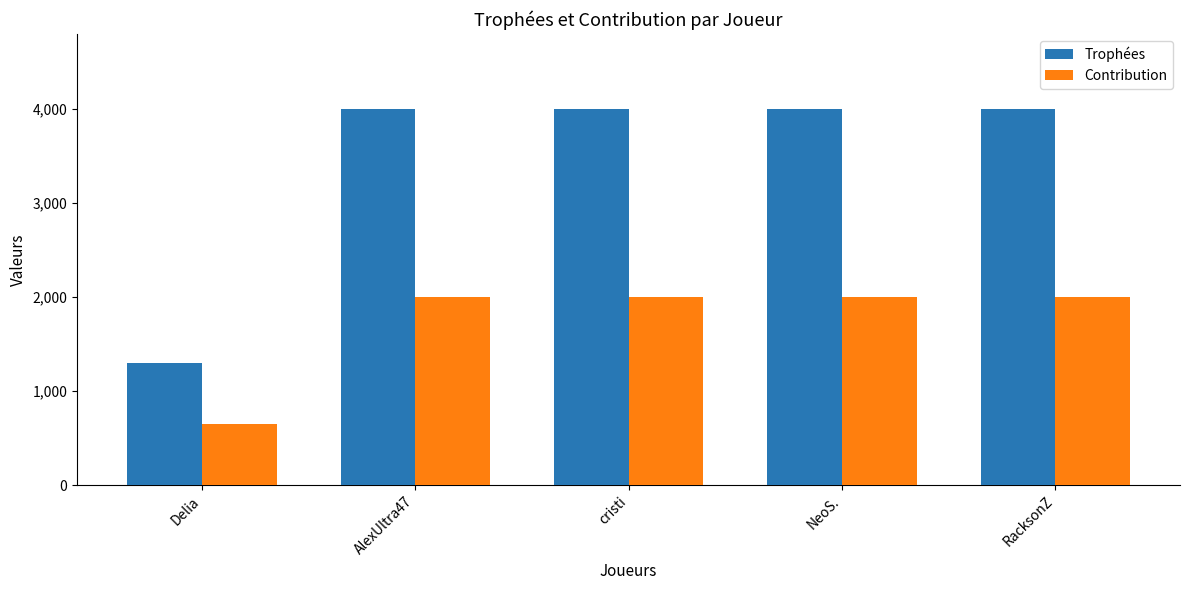

What is the approximate value of Trophées at cristi, to the nearest 10?

4000